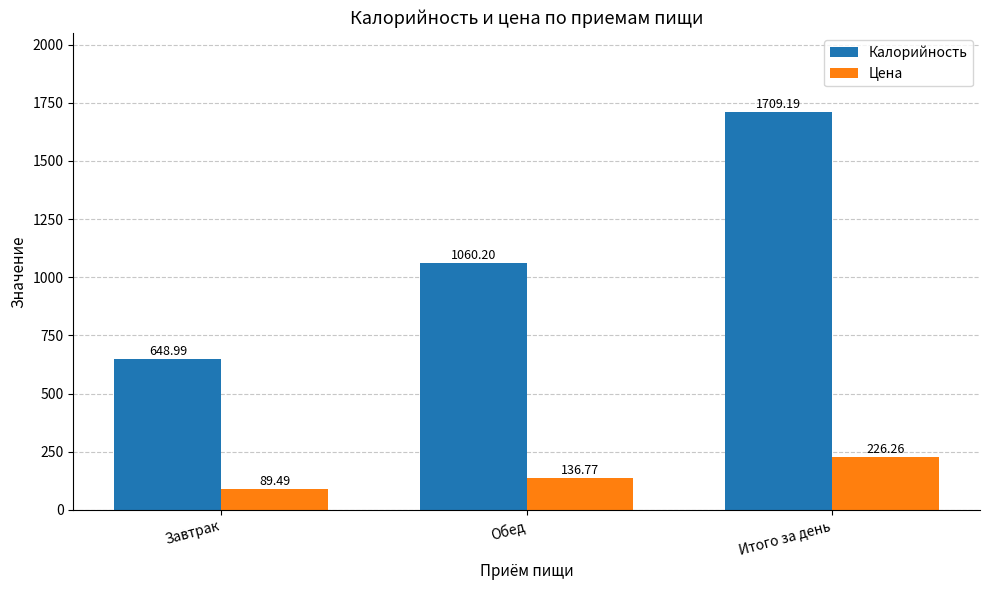

What is the approximate value of Цена at Завтрак?

89.5